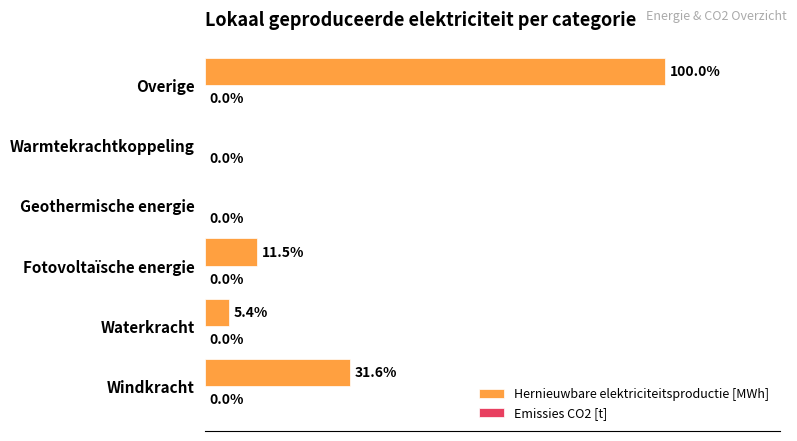

Which has a higher value, Waterkracht or Fotovoltaïsche energie?

Fotovoltaïsche energie